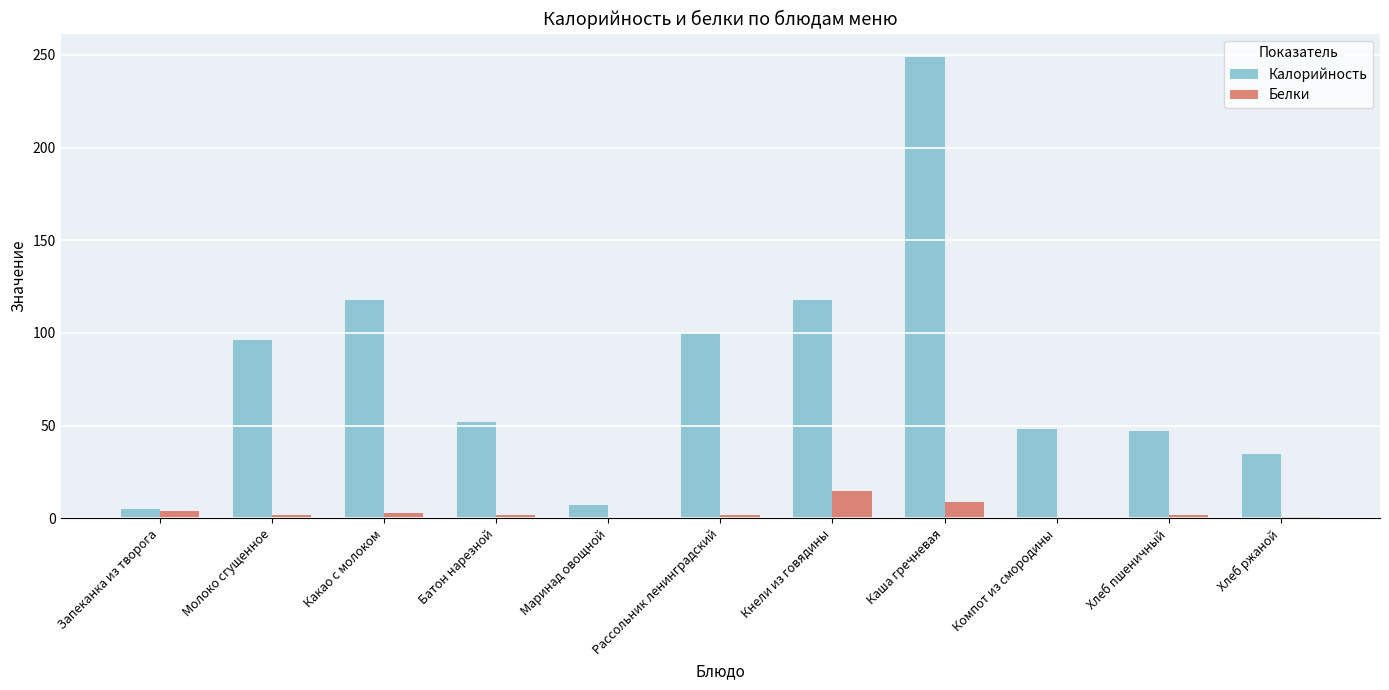

What is the sum of the Калорийность values at Компот из смородины and Хлеб ржаной?

83